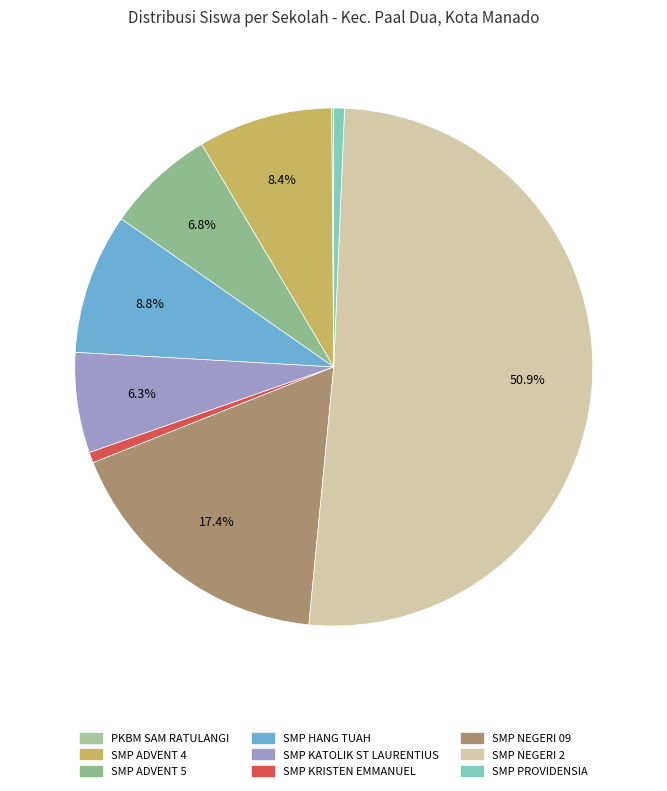

What percentage is the SMP KATOLIK ST LAURENTIUS slice, to the nearest percent?

6%